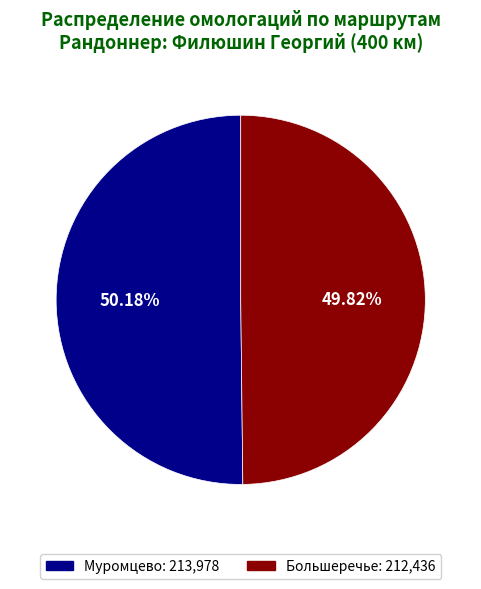

What is the ratio of the value at Большеречье to the value at Муромцево?

1.0